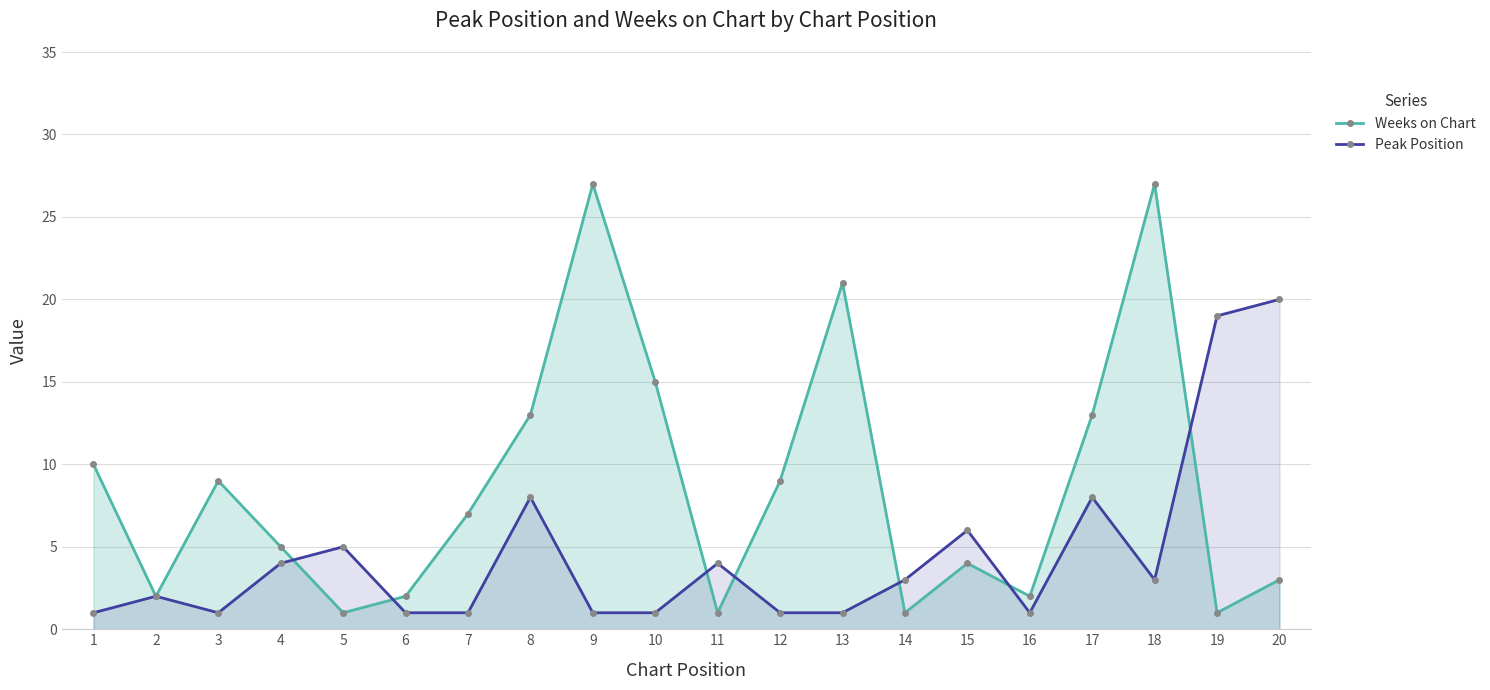

List the series in order of their overall mean, lowest first.

Peak Position, Weeks on Chart